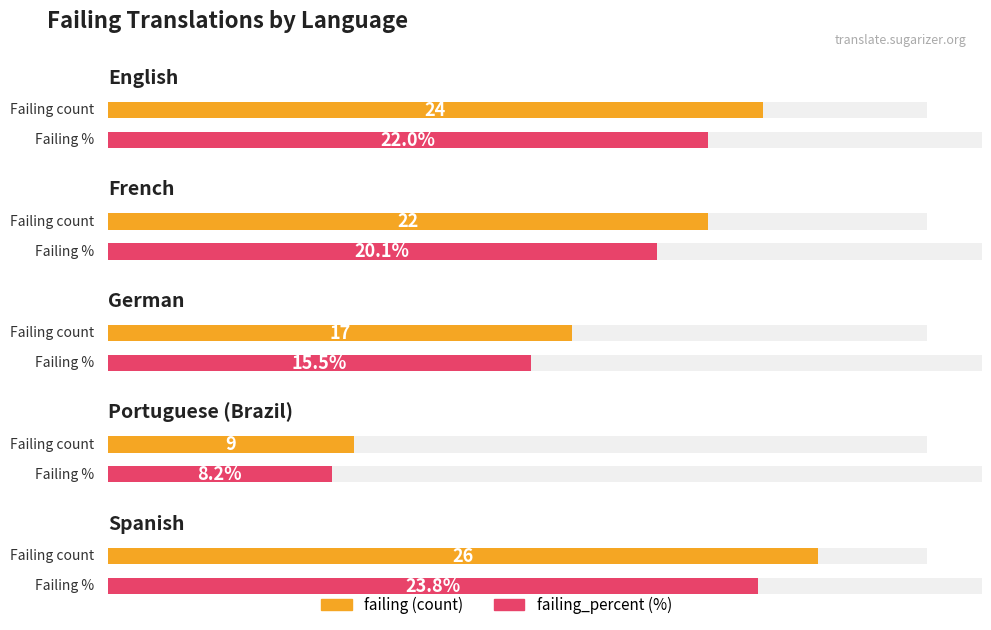

At how many categories does at least one series exceed 12?

4